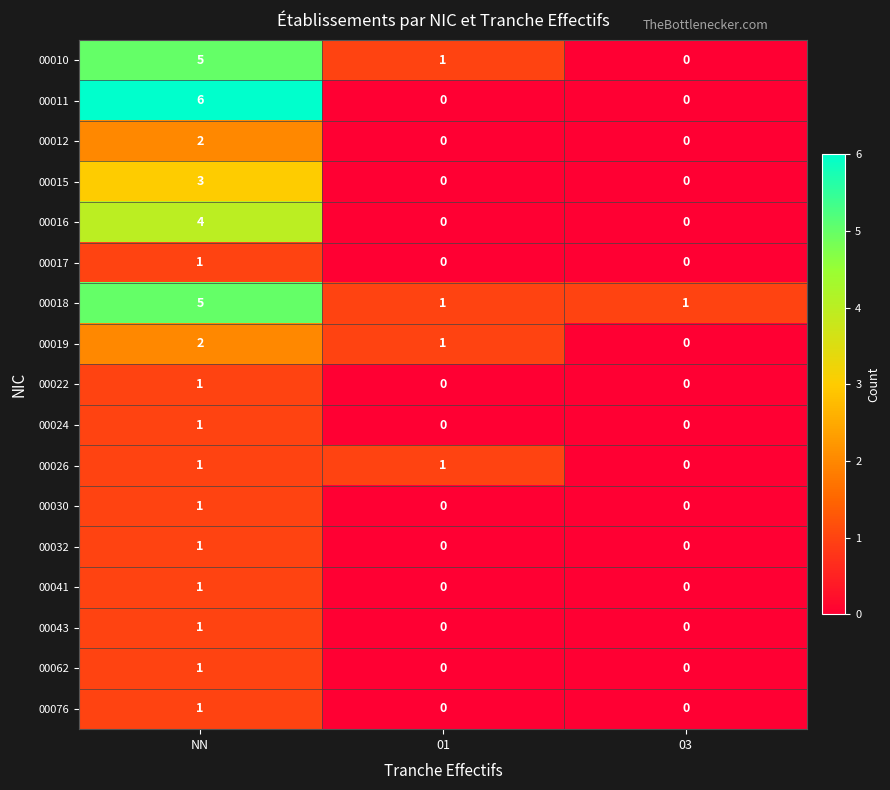

At which category is the sum across all series the highest?

NN